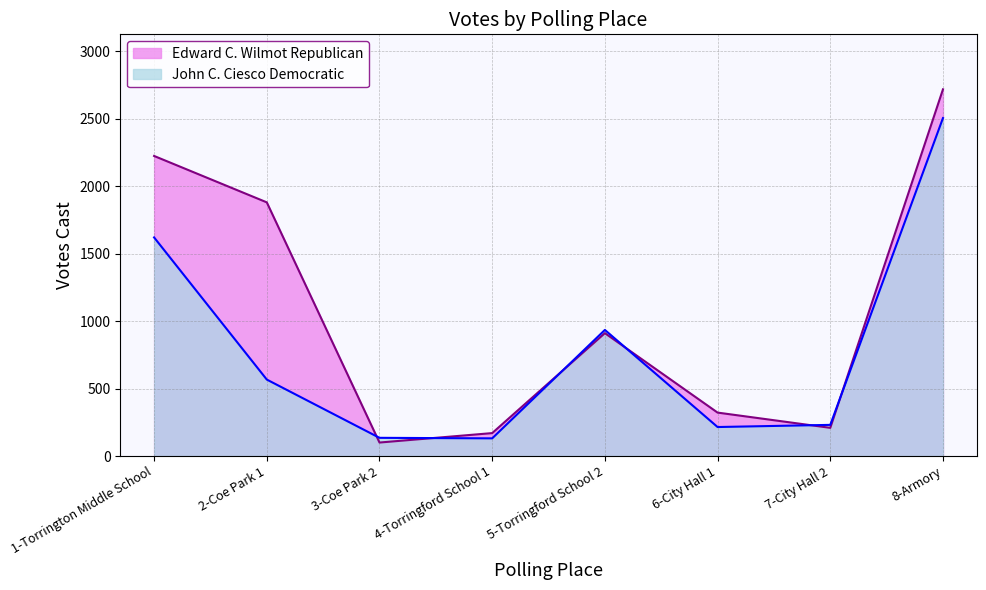

What is the smallest value displayed?

100